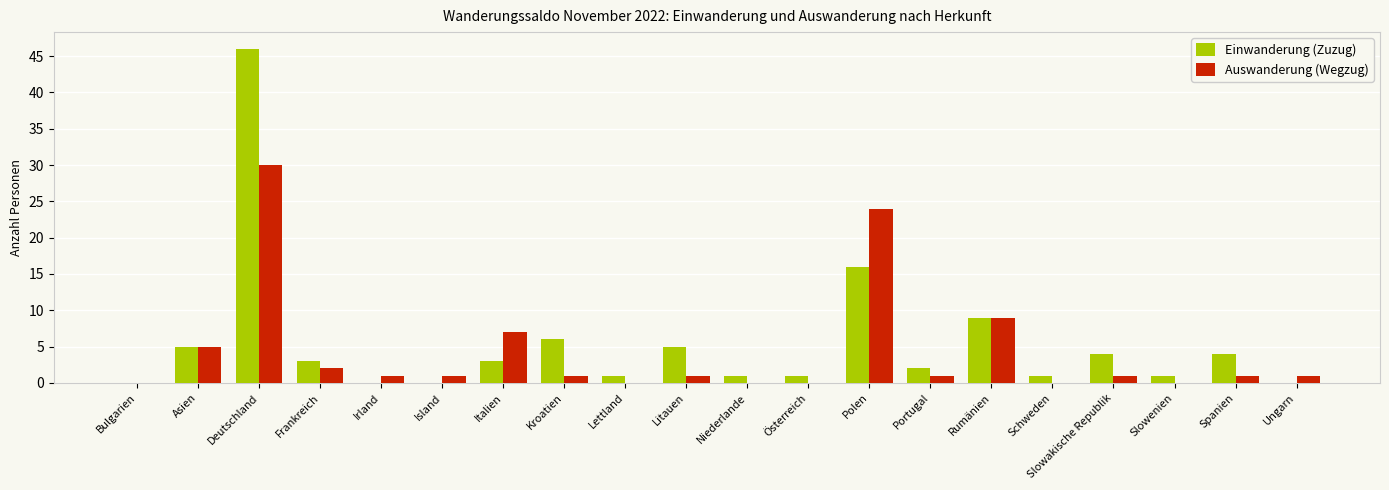

Reading right to left, extract all data points from this chart.

Einwanderung (Zuzug): 0	4	1	4	1	9	2	16	1	1	5	1	6	3	0	0	3	46	5	0
Auswanderung (Wegzug): 1	1	0	1	0	9	1	24	0	0	1	0	1	7	1	1	2	30	5	0